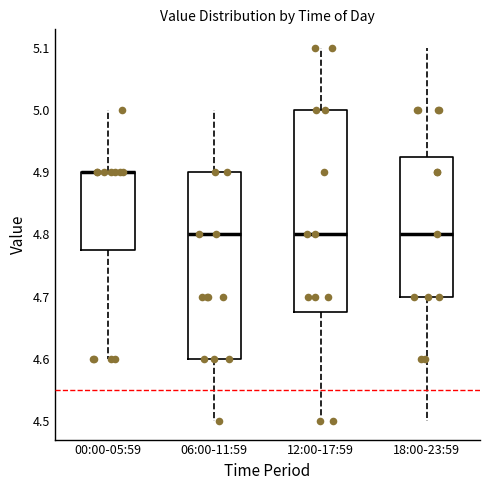

Reading left to right, read every box against the y-axis: the position of its median line, the range the box covers, and the ends of its whiskers. The values are not printed on the chart, so give them approximately, as read against the axis.

00:00-05:59: median 4.90 (drawn on the box's upper edge), box 4.78 to 4.90, whiskers 4.60 to 5.00
06:00-11:59: median 4.80, box 4.60 to 4.90, whiskers 4.50 to 5.00
12:00-17:59: median 4.80, box 4.68 to 5.00, whiskers 4.50 to 5.10
18:00-23:59: median 4.80, box 4.70 to 4.93, whiskers 4.50 to 5.10